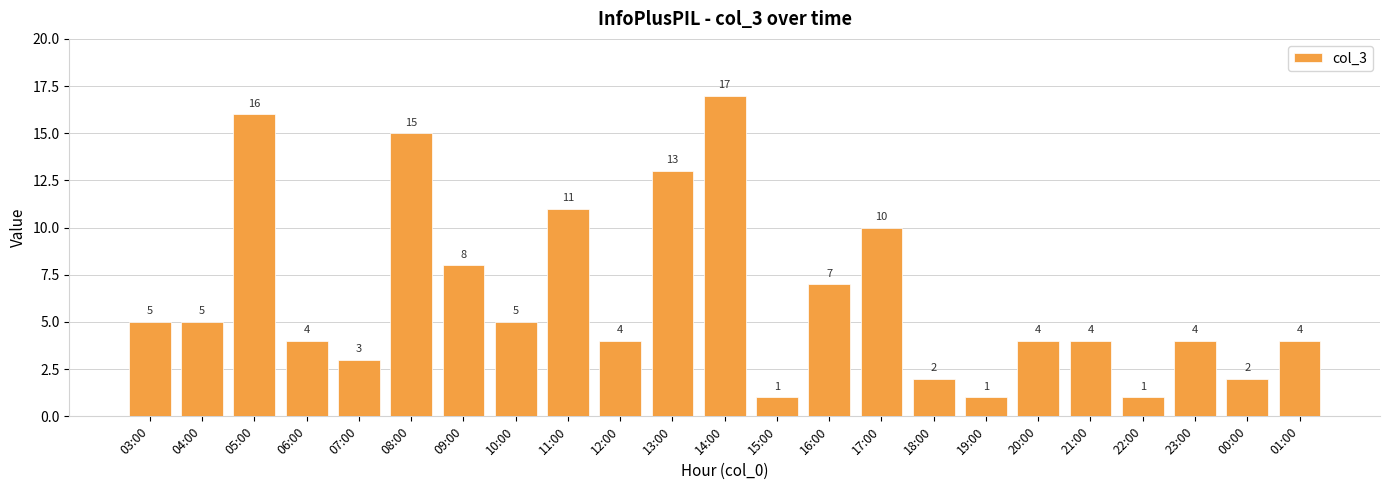

How many values are below 4?

6